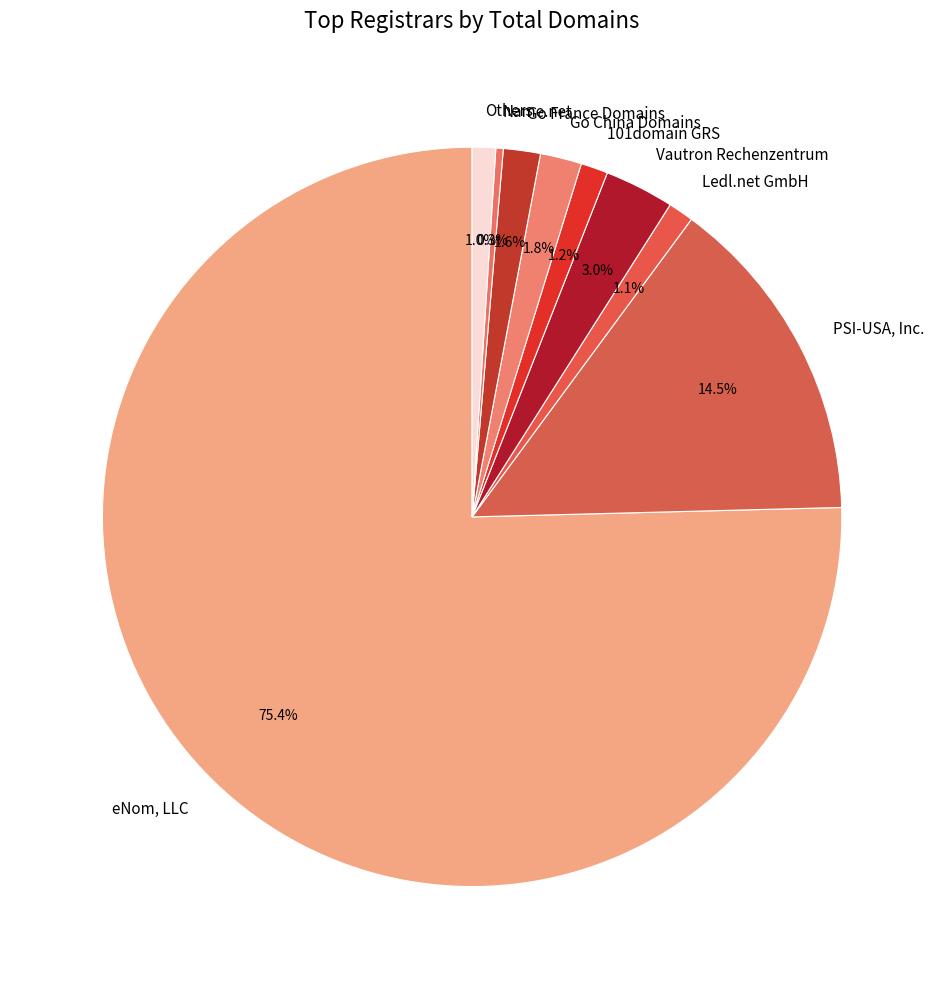

Which has a higher value, Vautron Rechenzentrum or PSI-USA, Inc.?

PSI-USA, Inc.